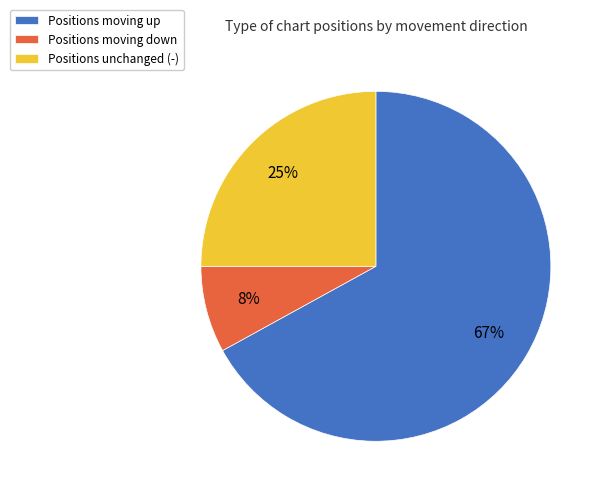

Which category accounts for the majority?

Positions moving up